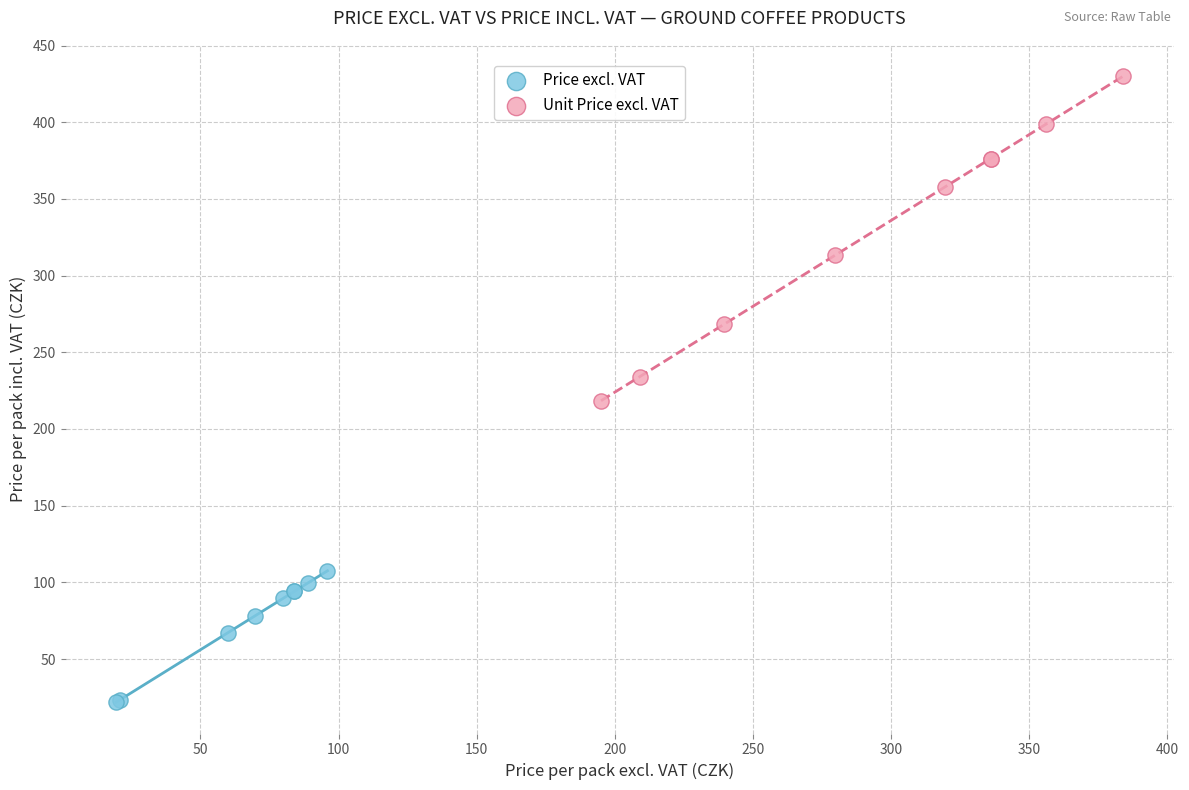

Which series reaches the minimum Y coordinate?

Price excl. VAT